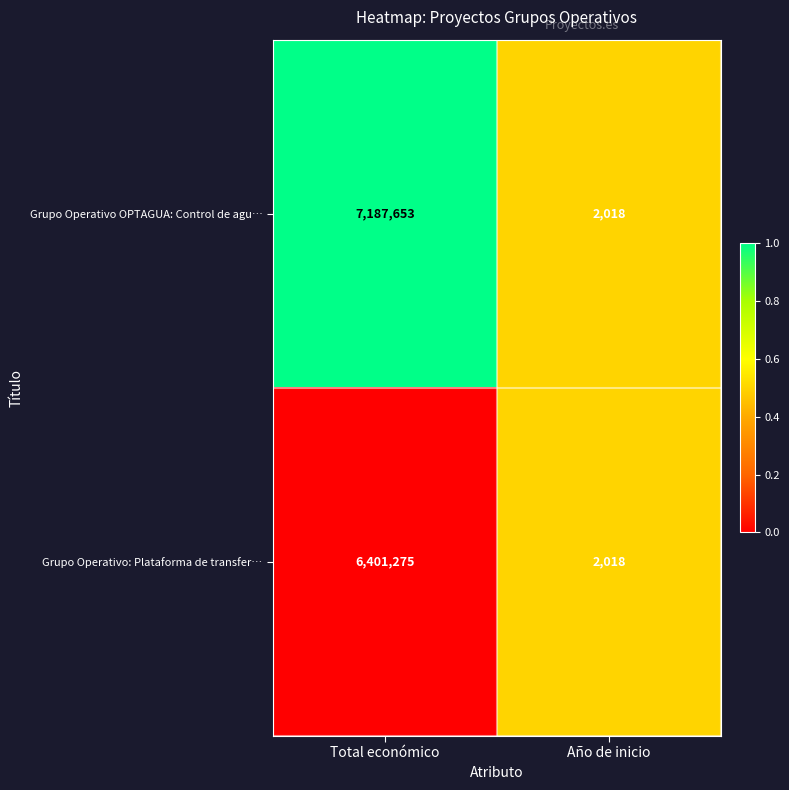

Reading left to right, list all the values displayed in this chart.

Grupo Operativo OPTAGUA: Control de agu…: Total económico=7187653	Año de inicio=2018
Grupo Operativo: Plataforma de transfer…: Total económico=6401275	Año de inicio=2018